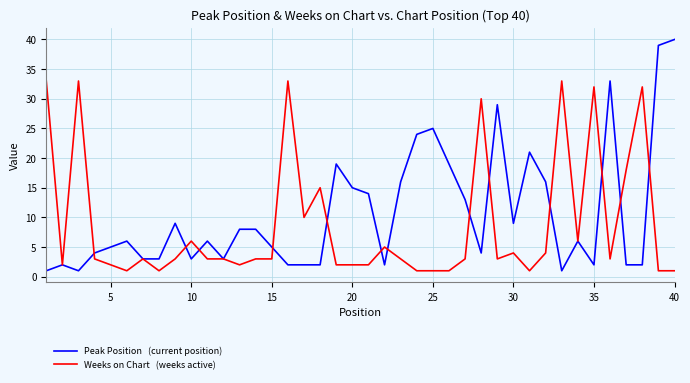

What is the greatest value displayed?

40